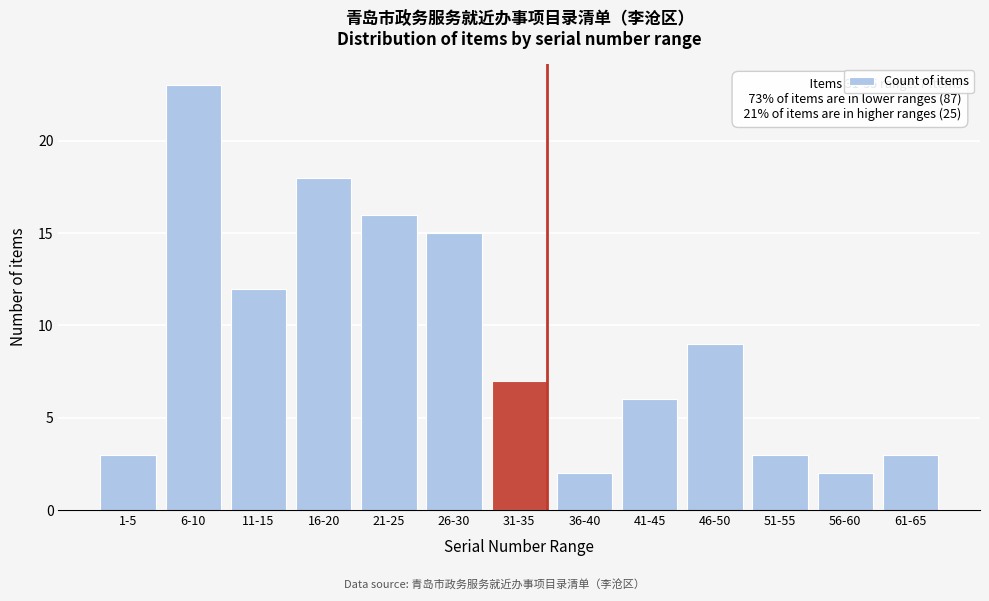

Reading left to right, what are all the values shown in this chart?

1-5=3	6-10=23	11-15=12	16-20=18	21-25=16	26-30=15	31-35=7	36-40=2	41-45=6	46-50=9	51-55=3	56-60=2	61-65=3